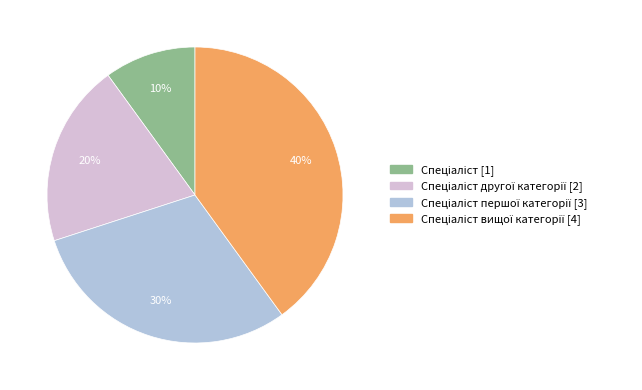

To the nearest percent, what is the average slice percentage?

25%